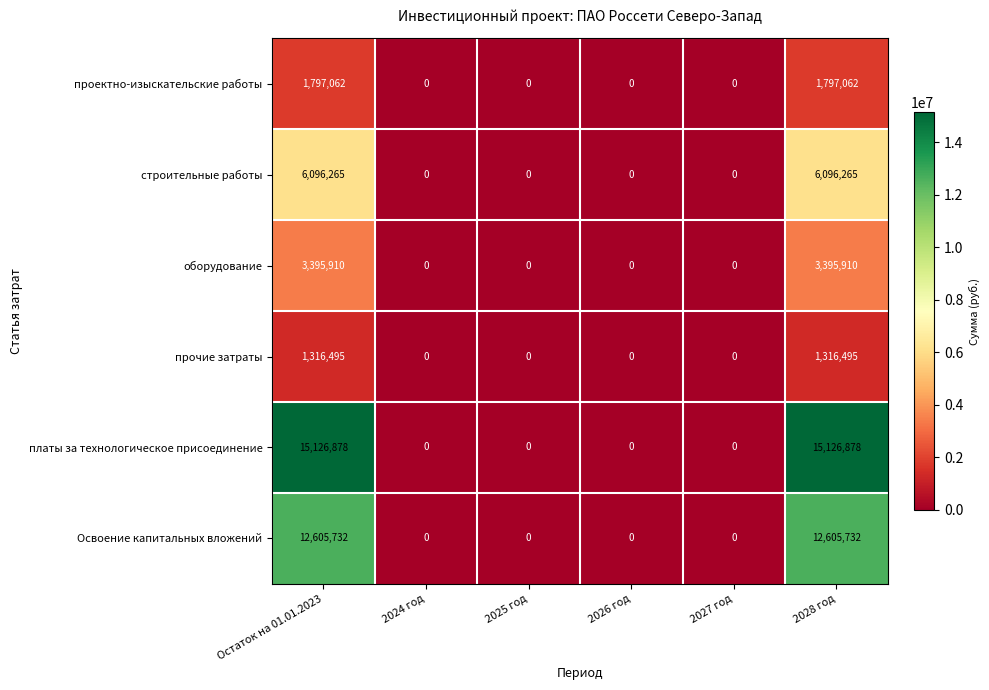

Read the оборудование value at Остаток на 01.01.2023, to the nearest 10.

3395910